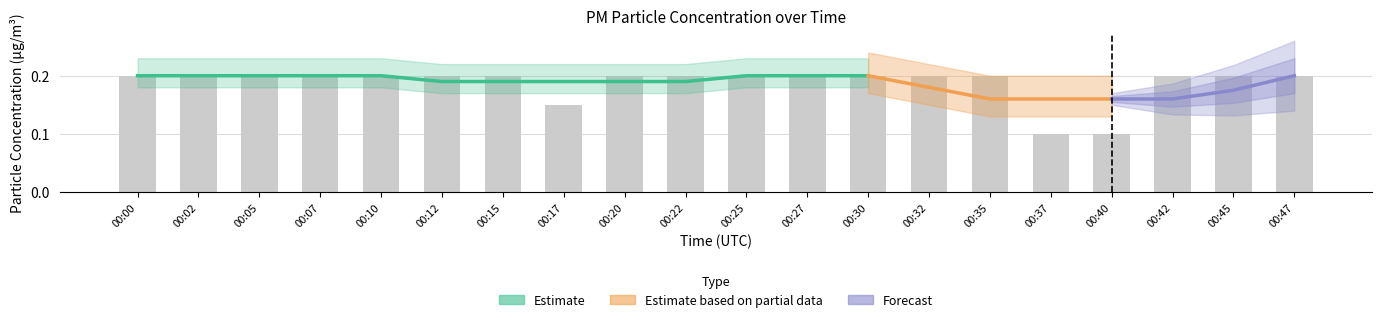

Is it true that the value at 00:17 is 0.0?

False